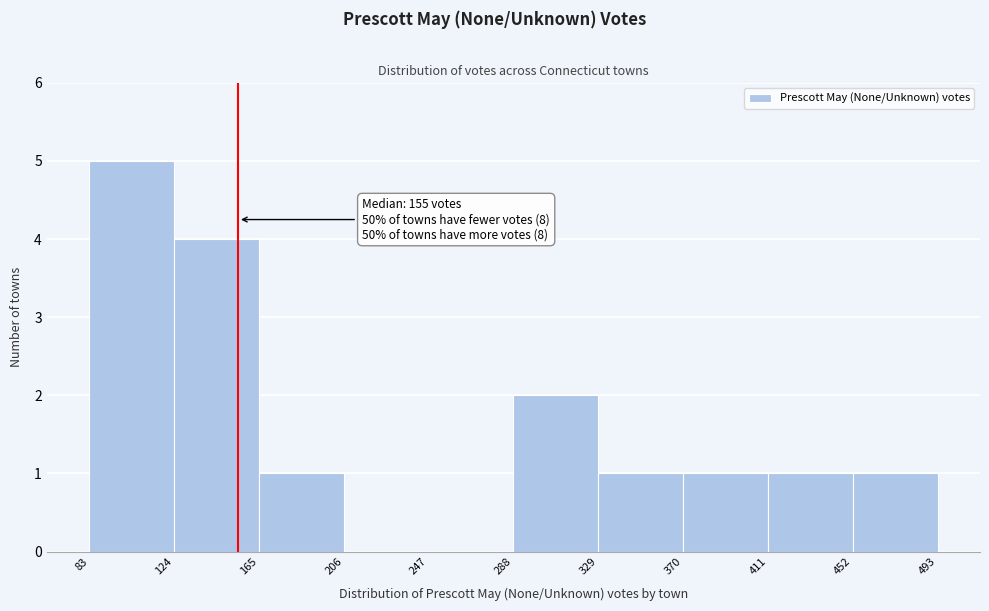

Over which range of the x-axis is the bar tallest?

83 to 124